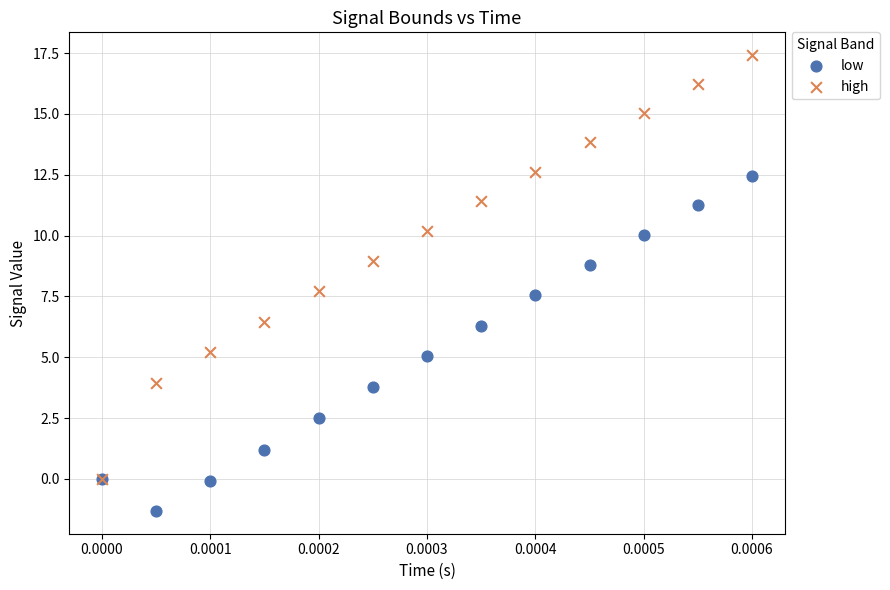

Which series has the largest Y range (max minus min)?

high